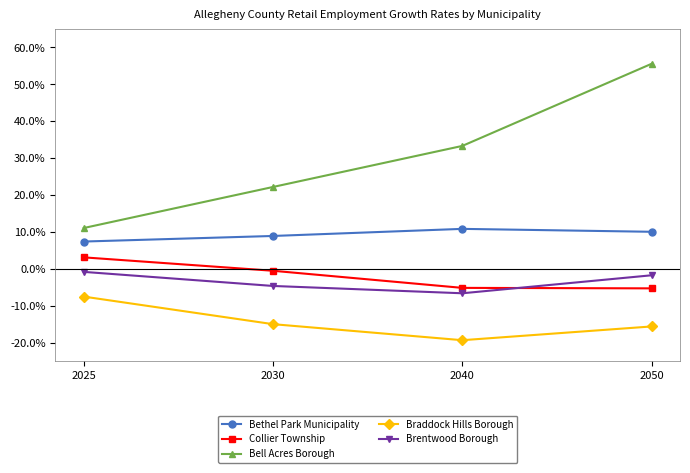

At which category does the chart reach its peak across all series?

2050